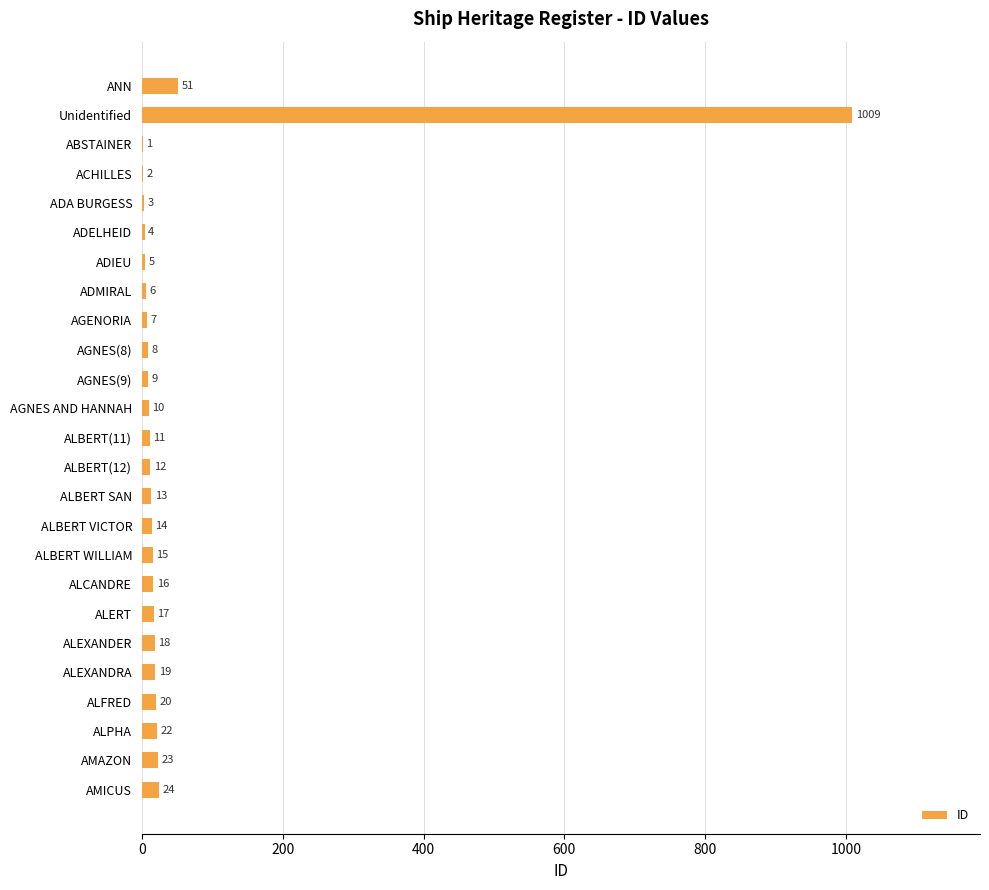

Is it true that the value at ACHILLES is 2?

True